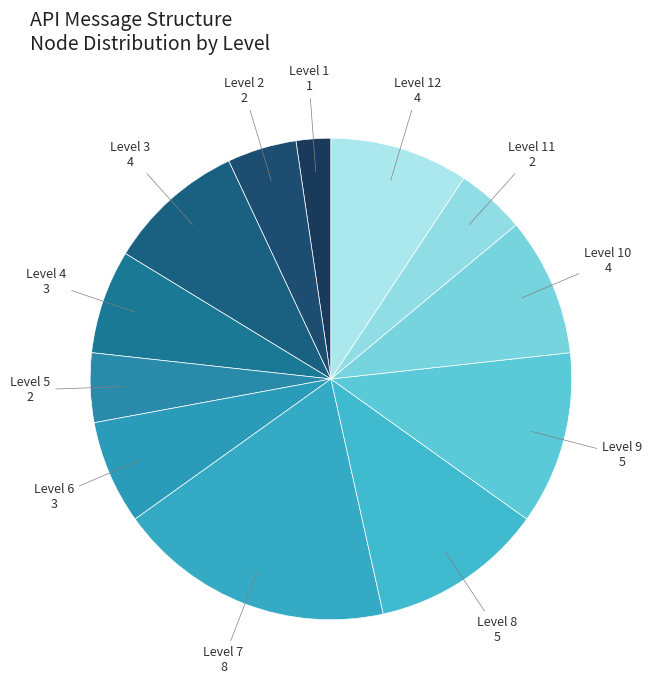

How many segments does this pie chart have?

12